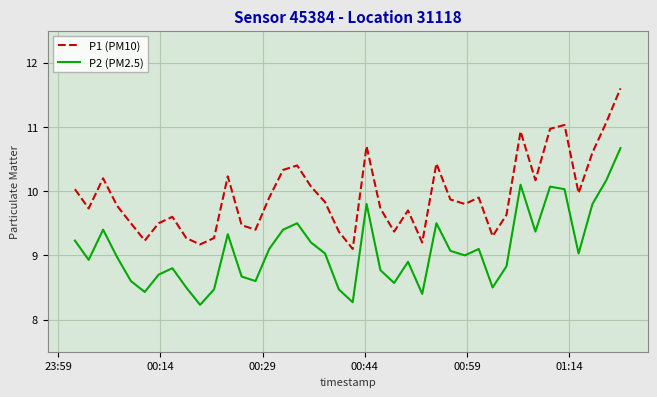

Which series has the largest total across all categories?

P1 (PM10)